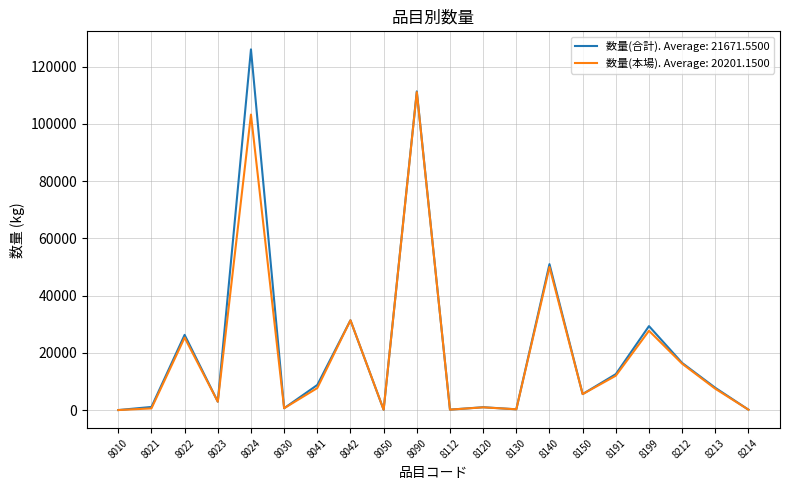

Which series has the widest spread of values?

数量(合計). Average: 21671.5500